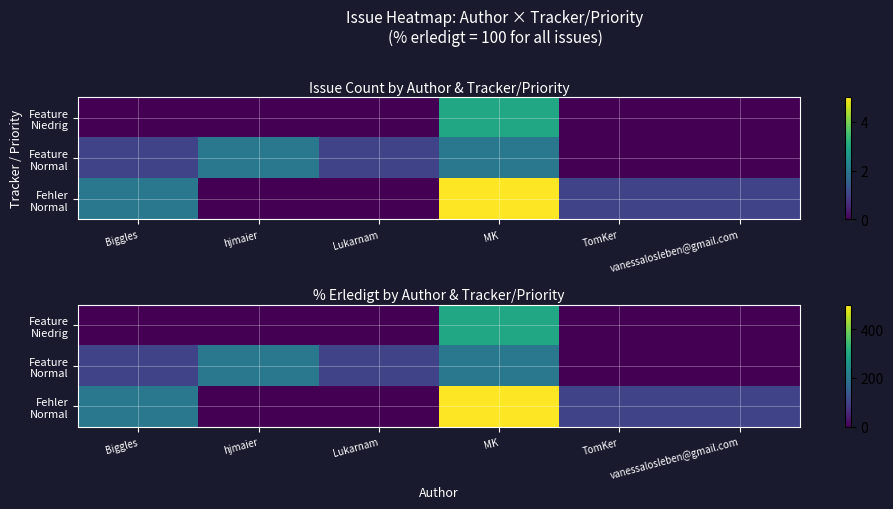

Is it true that Fehler Normal equals 100 at vanessalosleben@gmail.com?

True